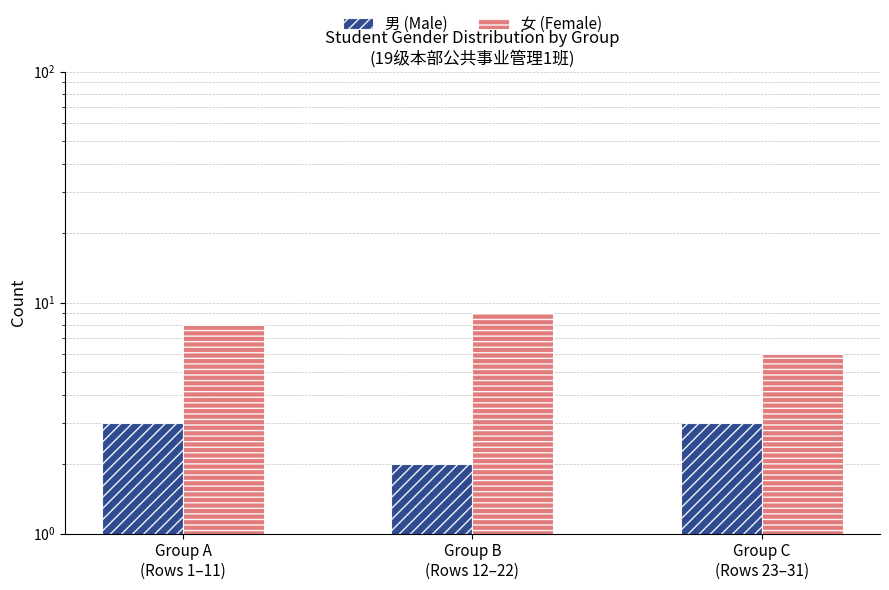

What is the difference between the maximum and minimum values in the 女 (Female) series?

3